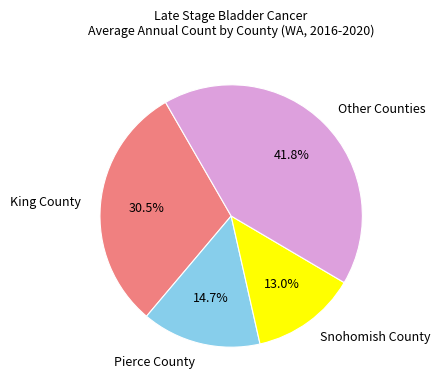

Is it true that Pierce County is 15% of the pie?

True